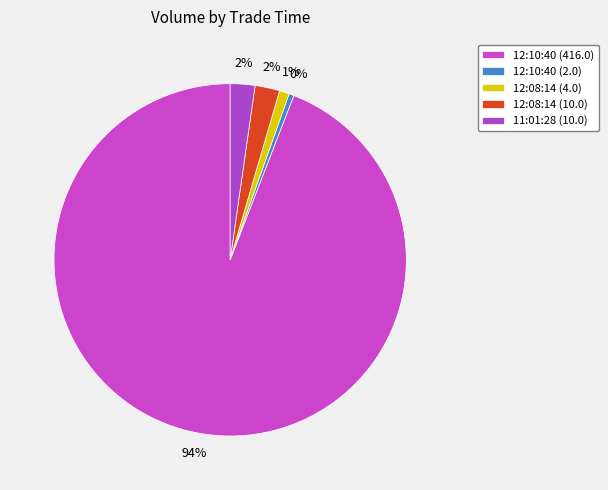

How many segments does this pie chart have?

5